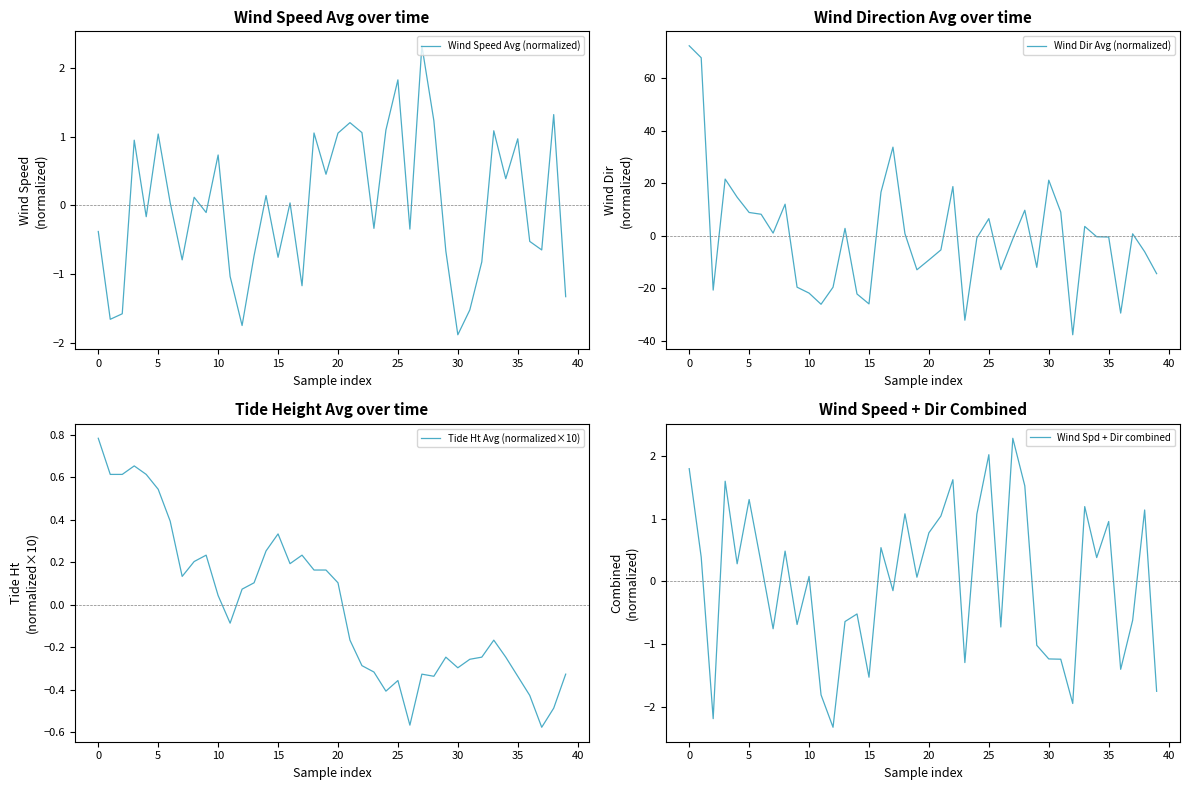

How many series are shown in this chart?

4